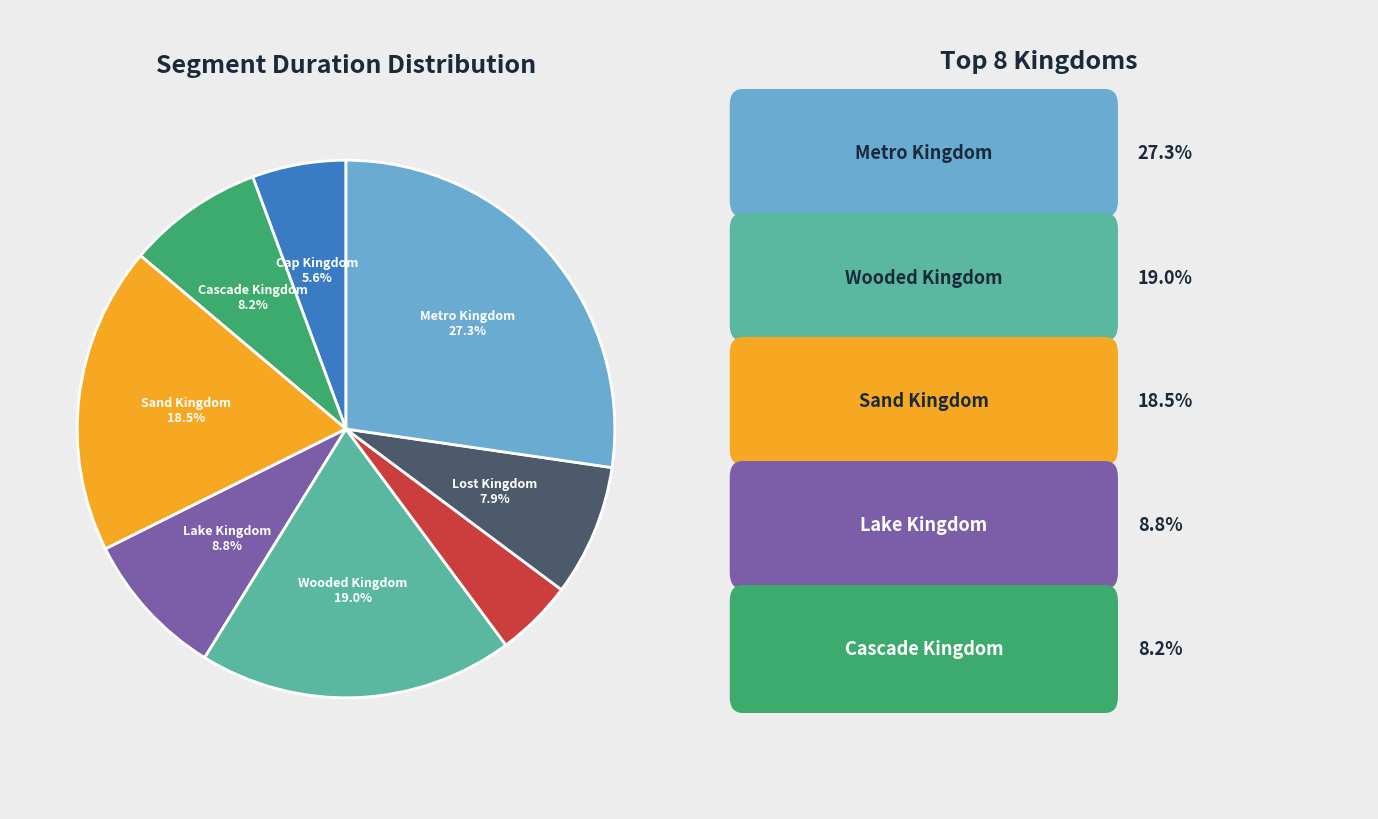

Is there a majority slice in this chart?

No